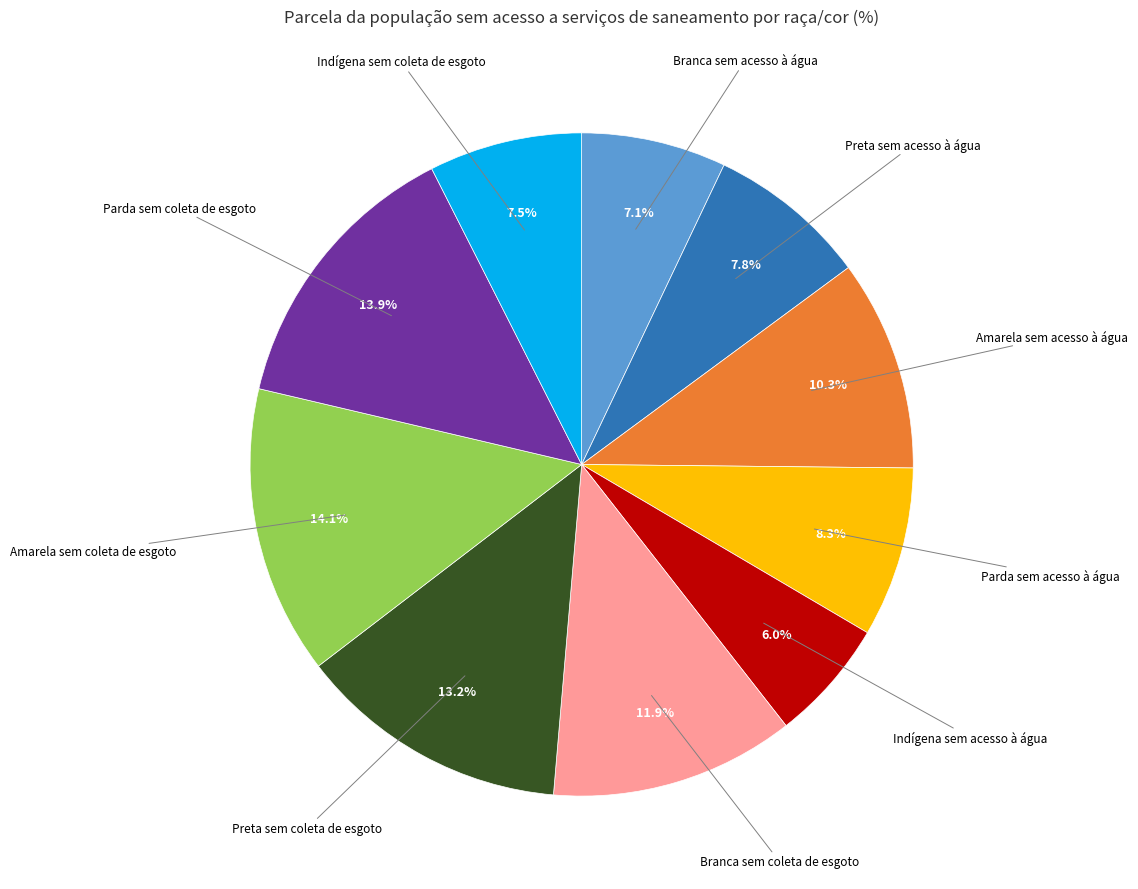

What is the smallest slice in the pie chart?

Indígena sem acesso à água